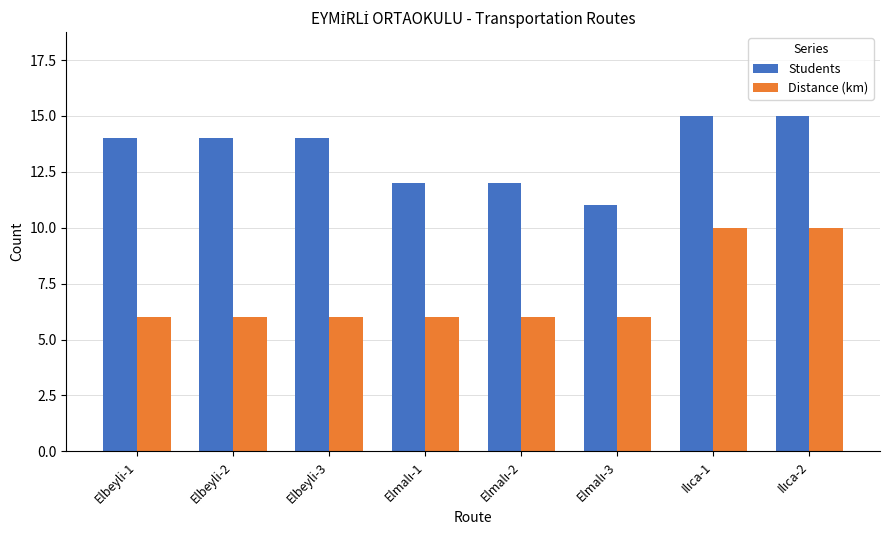

How many Students values are between 12 and 15?

7